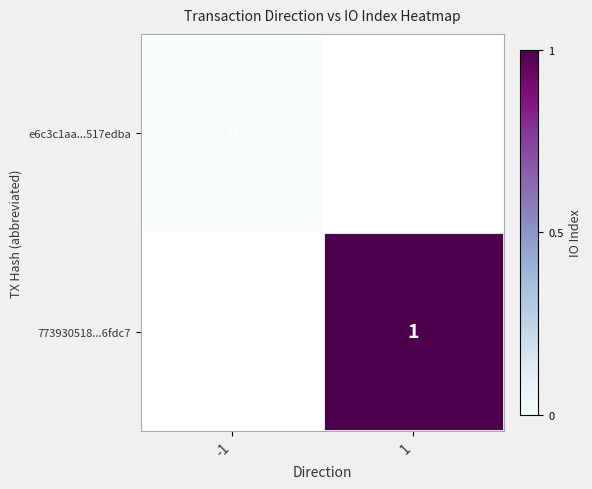

Is the value of 773930518...6fdc7 at 1 greater than the value of e6c3c1aa...517edba at -1?

Yes